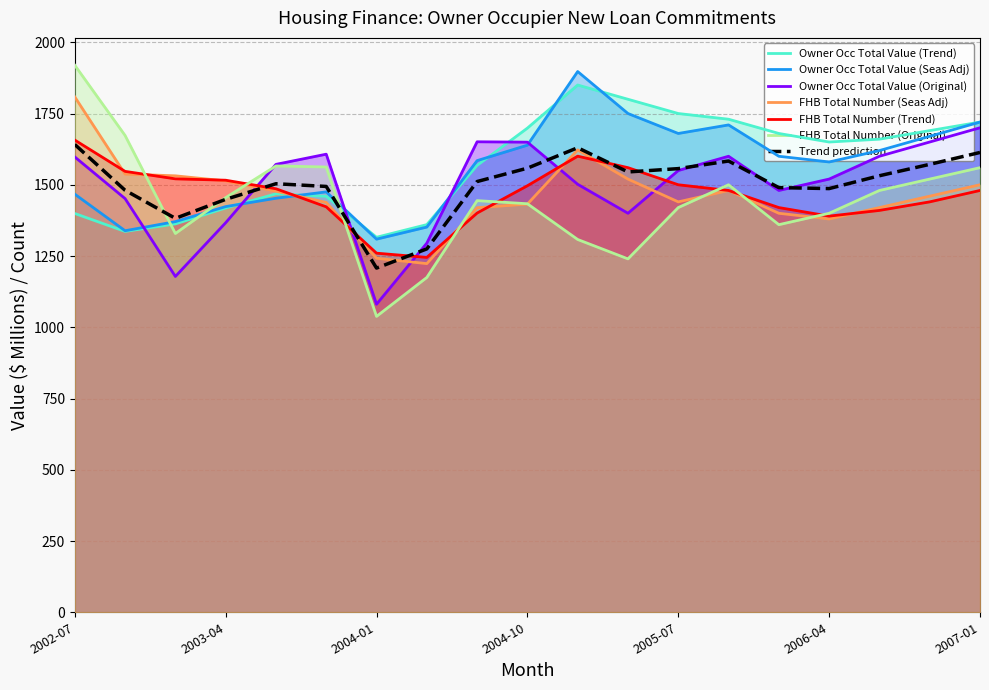

What is the label of the 13th point from the left?

2005-07